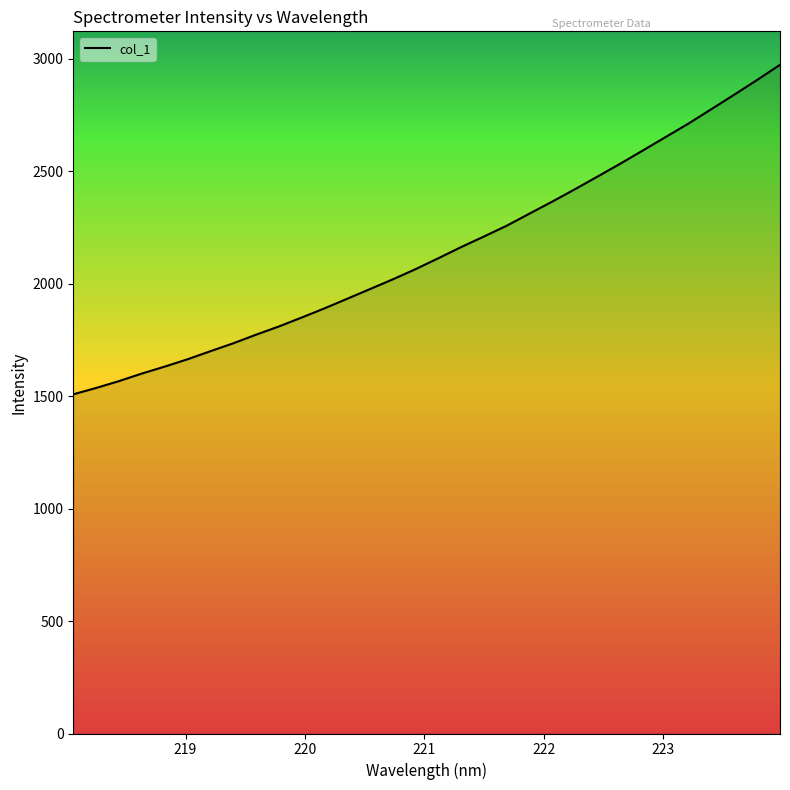

What is the minimum value shown in the chart?

1507.9